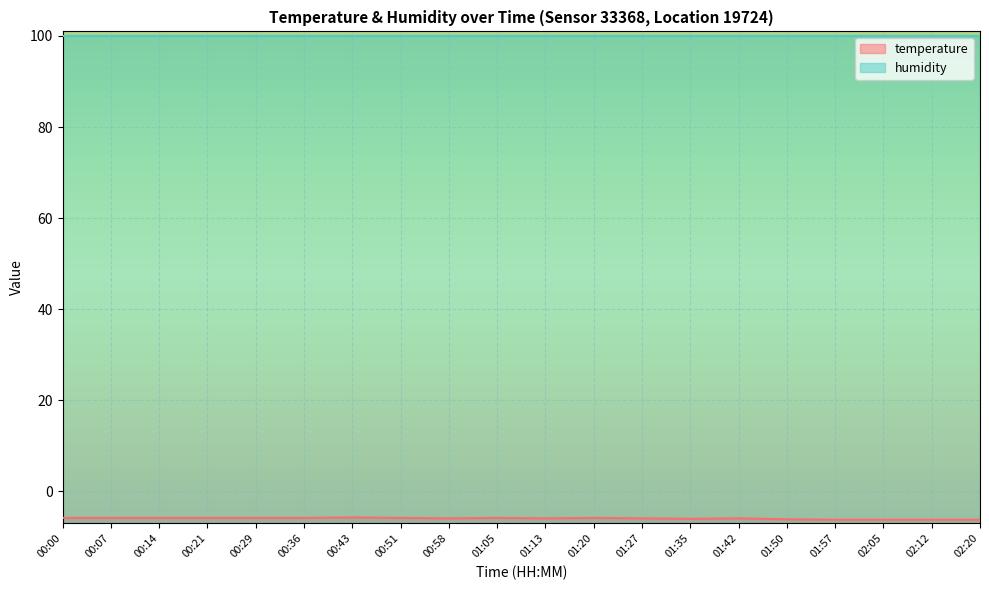

Reading left to right, what are all the values shown in this chart?

-5.8	-5.8	-5.8	-5.8	-5.8	-5.8	-5.7	-5.8	-5.9	-5.8	-5.9	-5.8	-5.9	-6.0	-5.9	-6.1	-6.2	-6.2	-6.2	-6.2